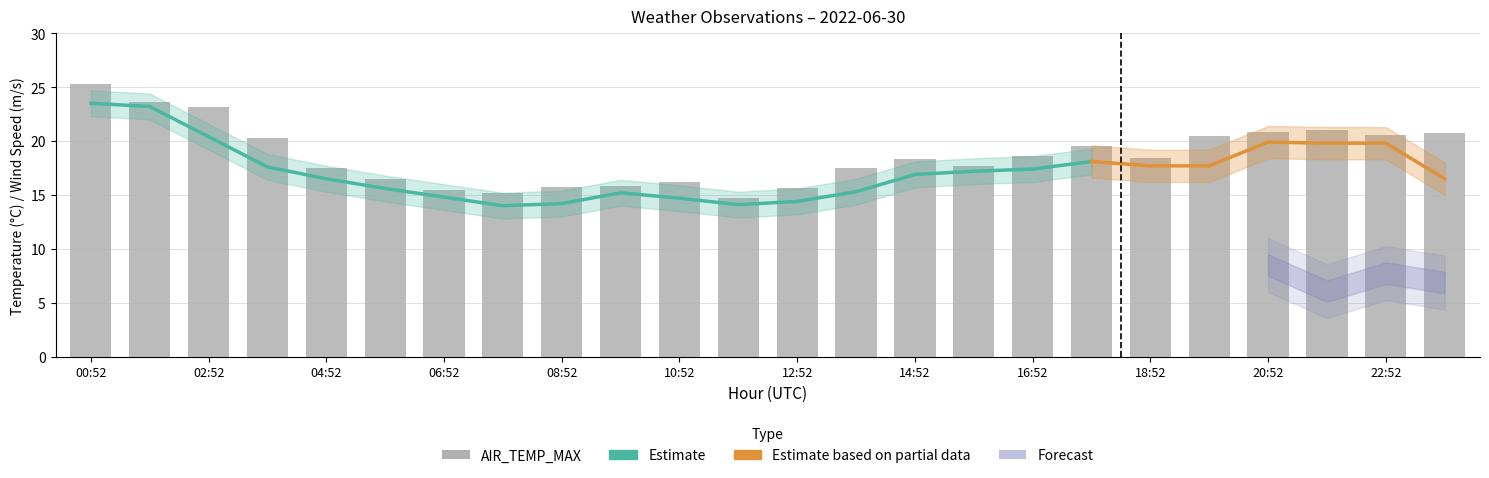

Which series has the widest spread of values?

AIR_TEMP_MAX